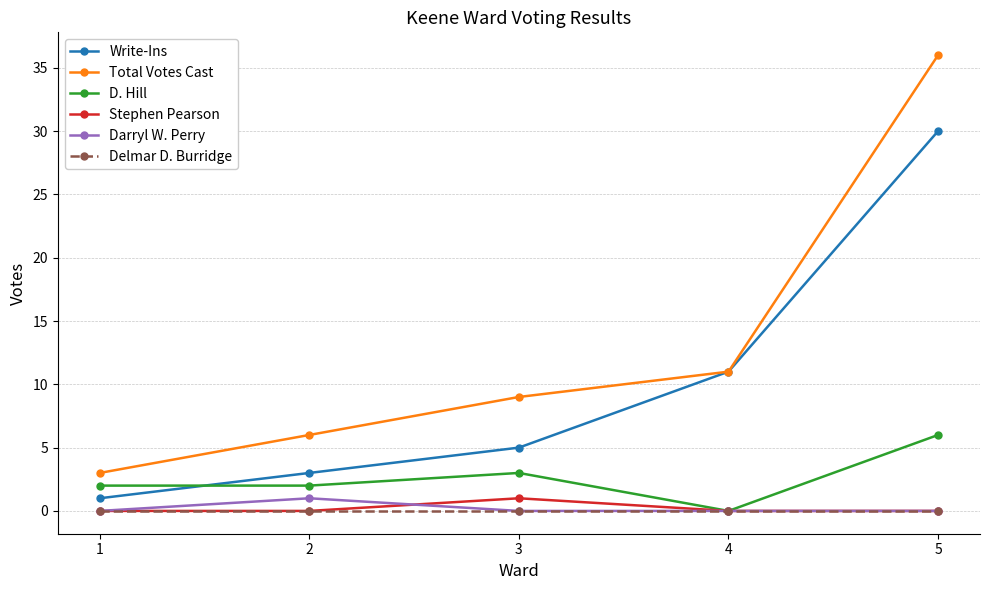

The Stephen Pearson series shows 1 at 3. True or false?

True